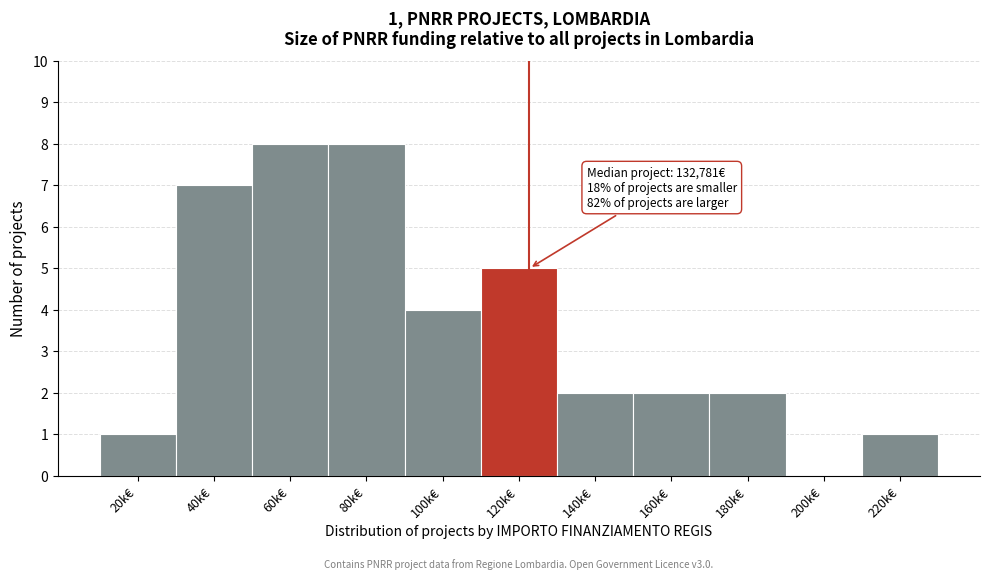

Reading left to right, transcribe all the data shown in this chart.

20k€=1	40k€=7	60k€=8	80k€=8	100k€=4	120k€=5	140k€=2	160k€=2	180k€=2	200k€=0	220k€=1